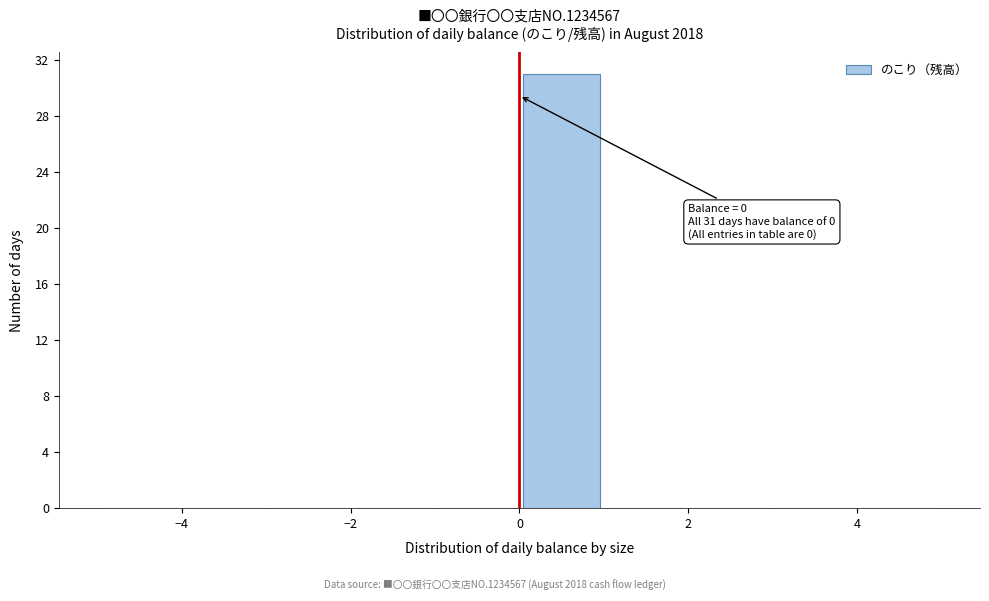

Which range on the x-axis has the tallest bar?

0 to 1